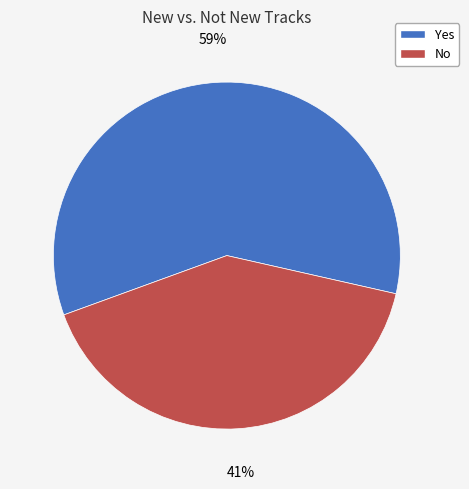

To the nearest percent, what is the difference between the Yes and No slice percentages?

18%